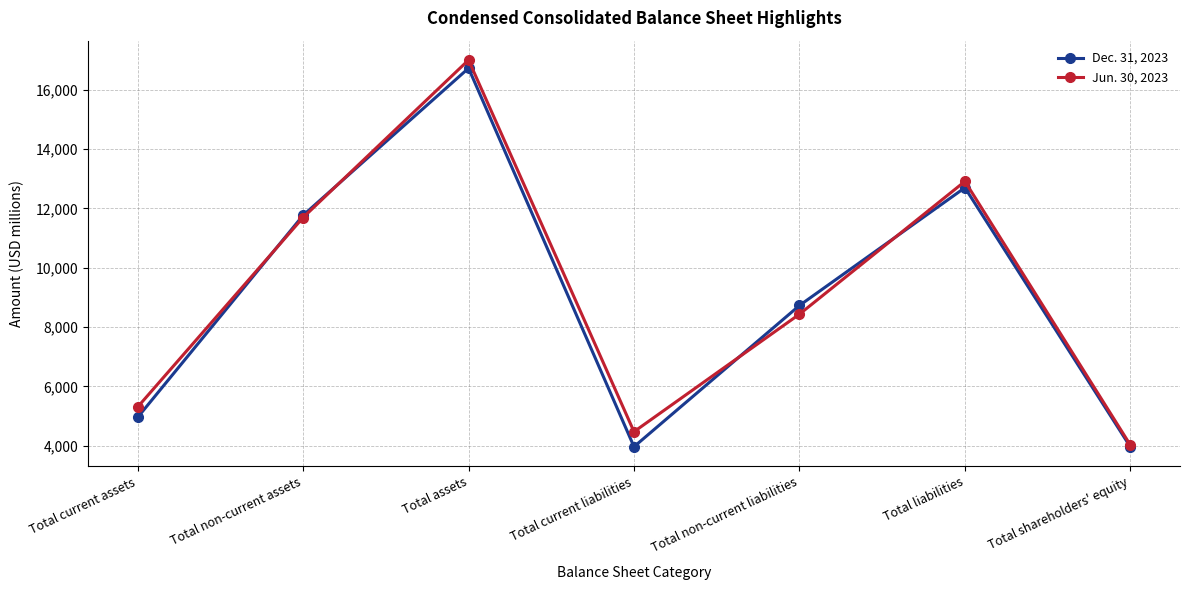

In Dec. 31, 2023, how many points are lower than both neighbors (excluding endpoints)?

1